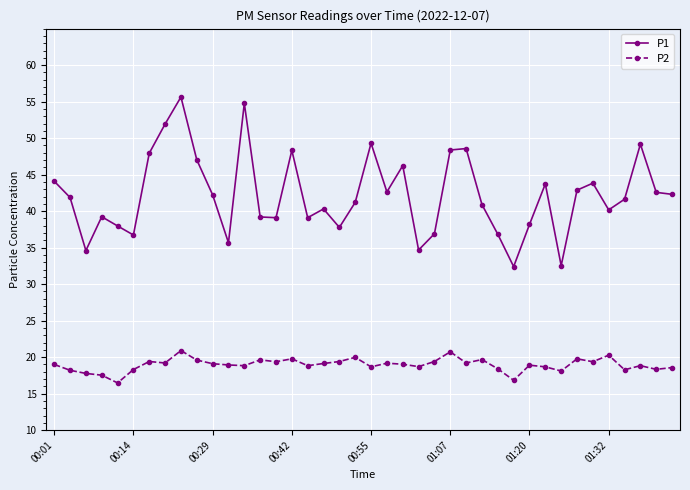

What is the maximum value shown in the chart?

55.6